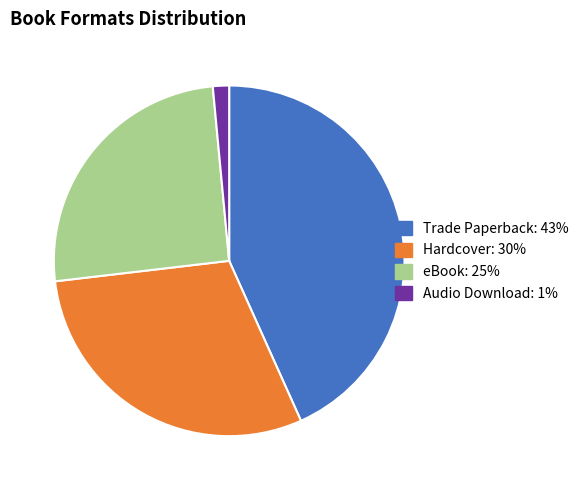

True or false: Audio Download accounts for 1% of the total.

True